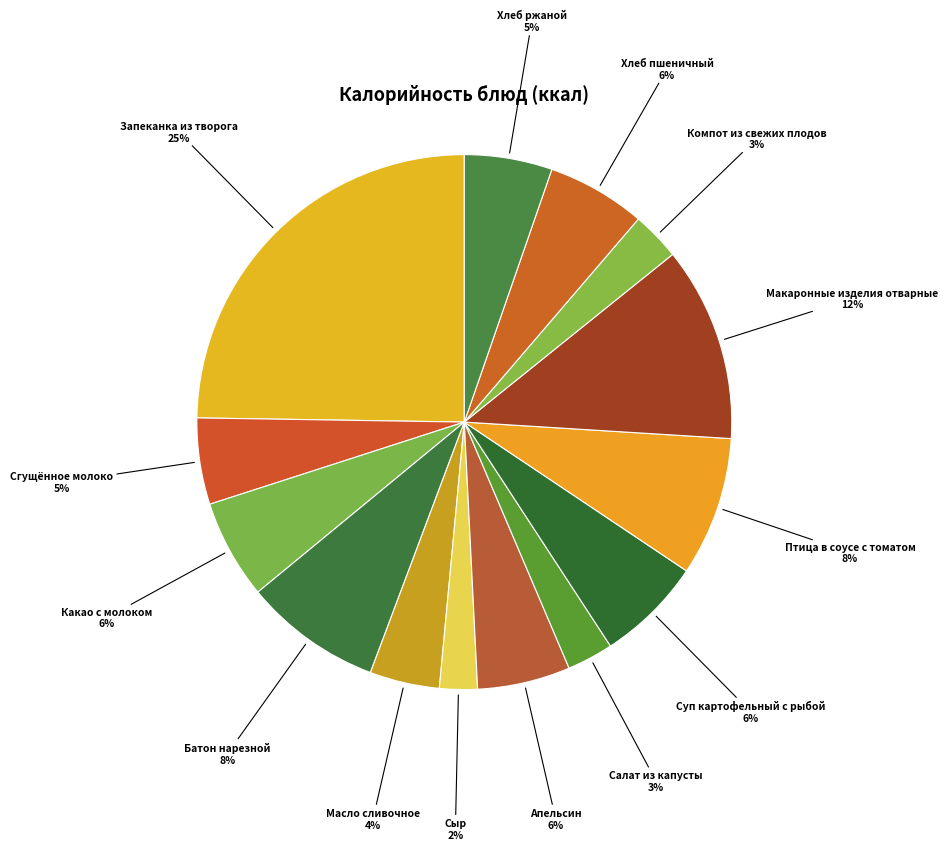

To the nearest percent, what portion does Компот из свежих плодов represent?

3%